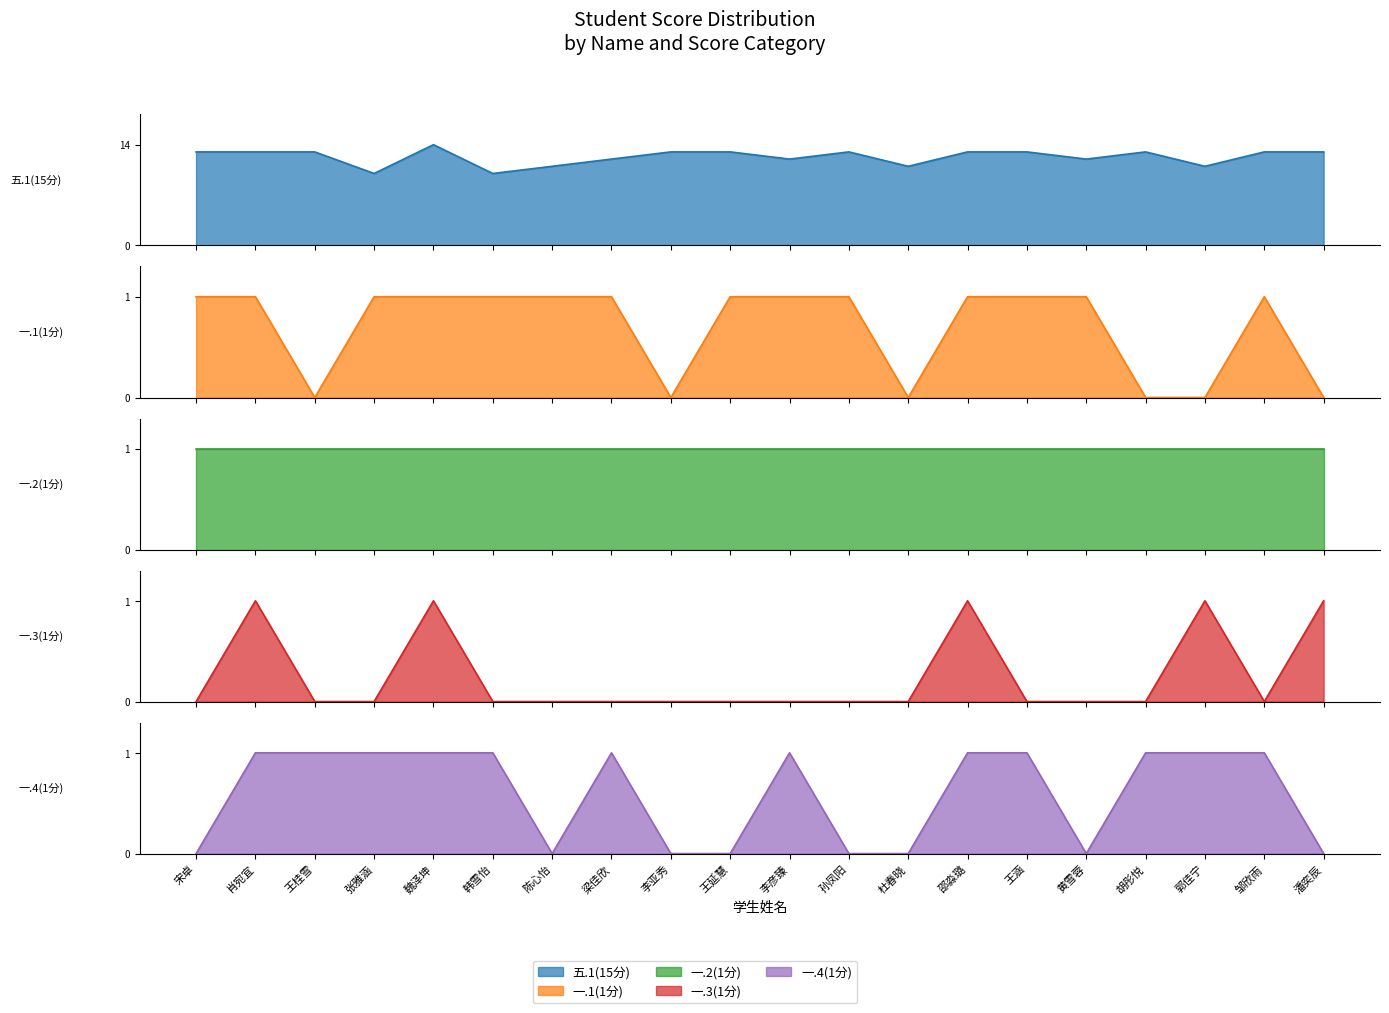

Where is the first local minimum for 一.3(1分)?

邹欣雨